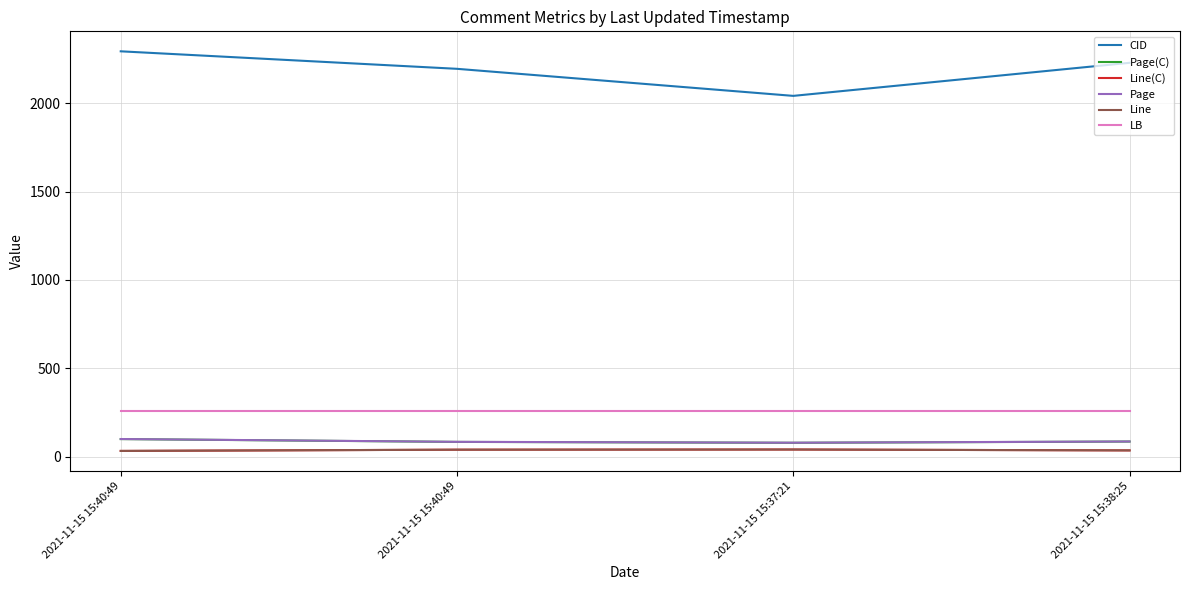

What is the sum of all Page values?

350.5